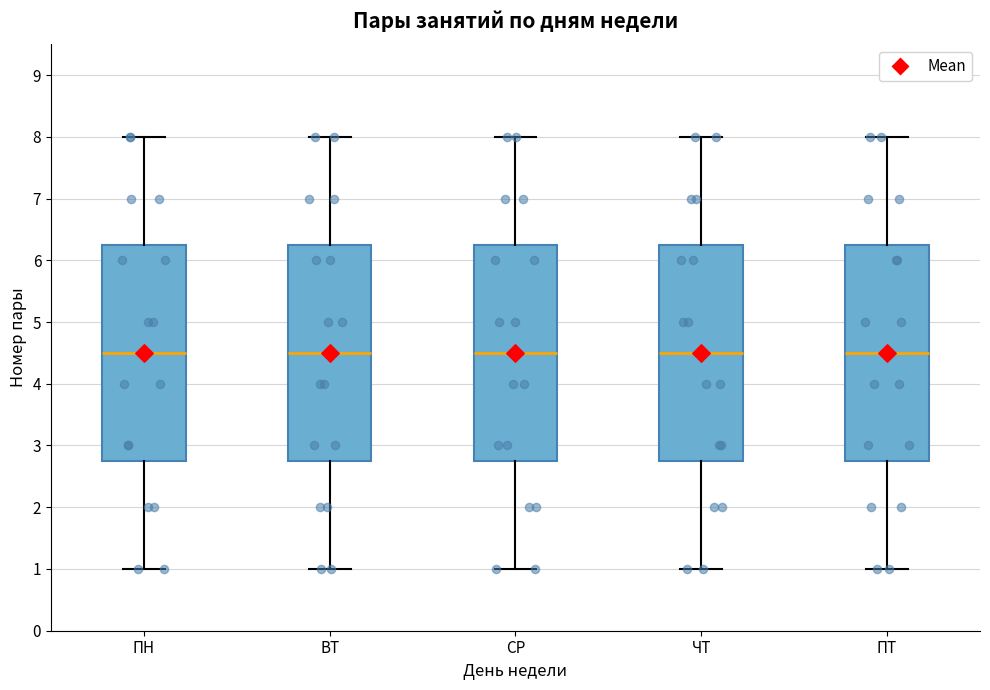

Where does the upper whisker of the box for СР end on the y-axis? The values are not printed on the chart, so give them approximately, as read against the axis.

8.0